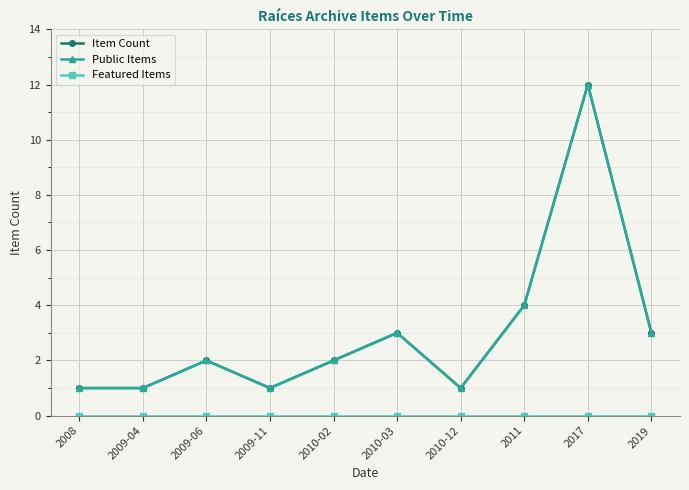

Between 2008 and 2011, which series saw the biggest shift?

Item Count